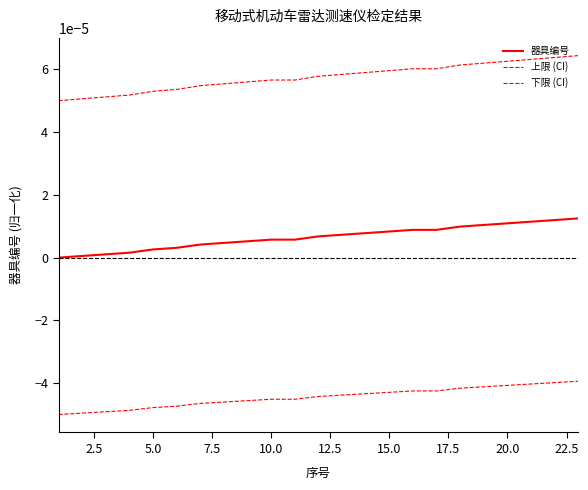

Which series has the largest range (max minus min)?

上限 (CI)